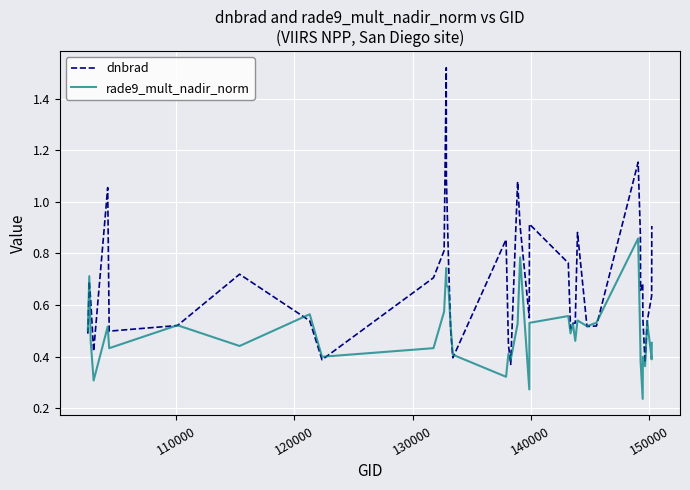

At how many categories does at least one series exceed 0?

40